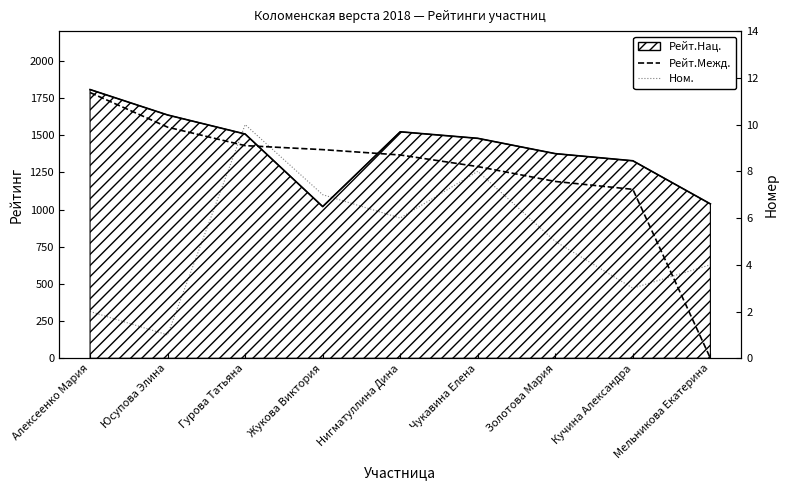

At which category does Ном. reach its first local peak?

Гурова Татьяна